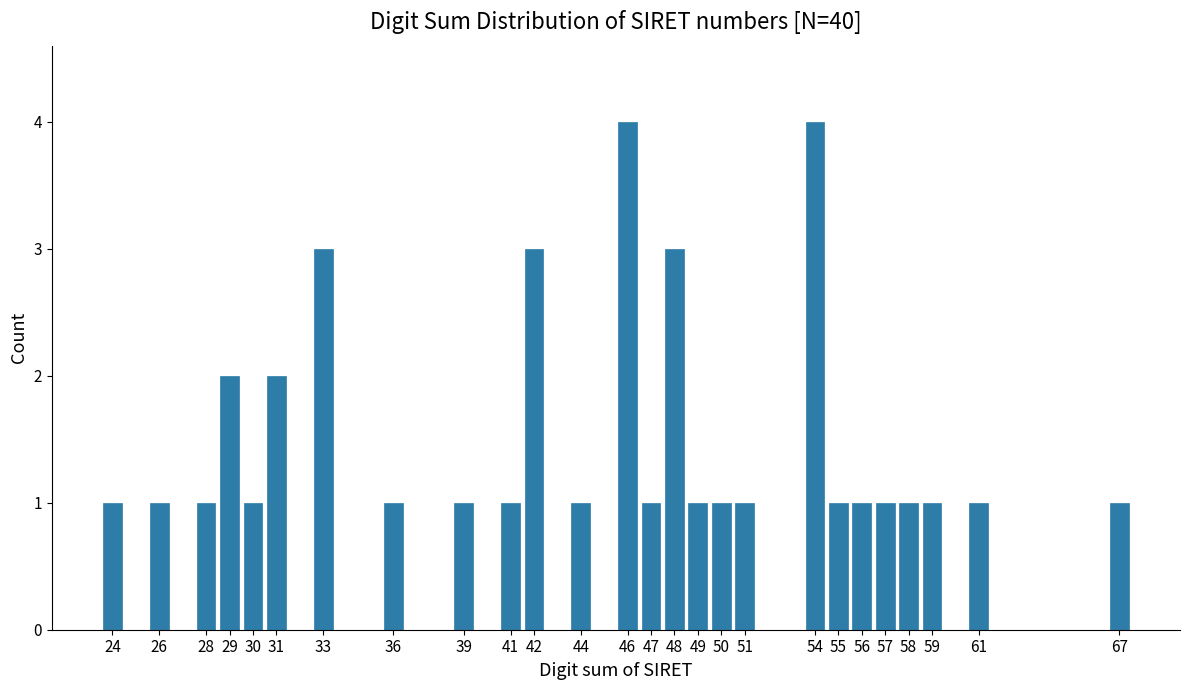

Reading left to right, list all the values displayed in this chart.

1	1	1	2	1	2	3	1	1	1	3	1	4	1	3	1	1	1	4	1	1	1	1	1	1	1